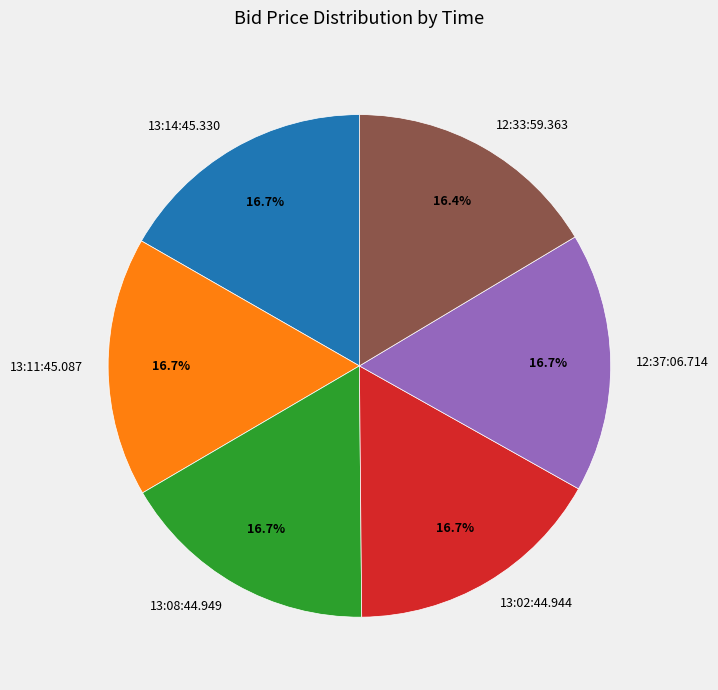

To the nearest percent, what portion does 13:14:45.330 represent?

17%